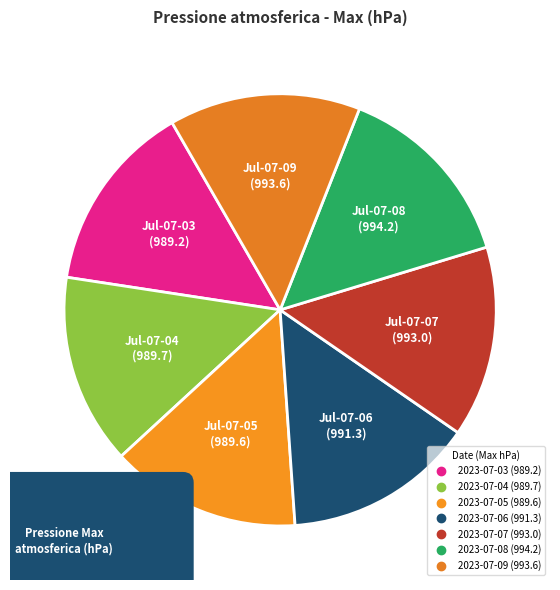

What is the change in value from 2023-07-05 to 2023-07-06?

+1.7